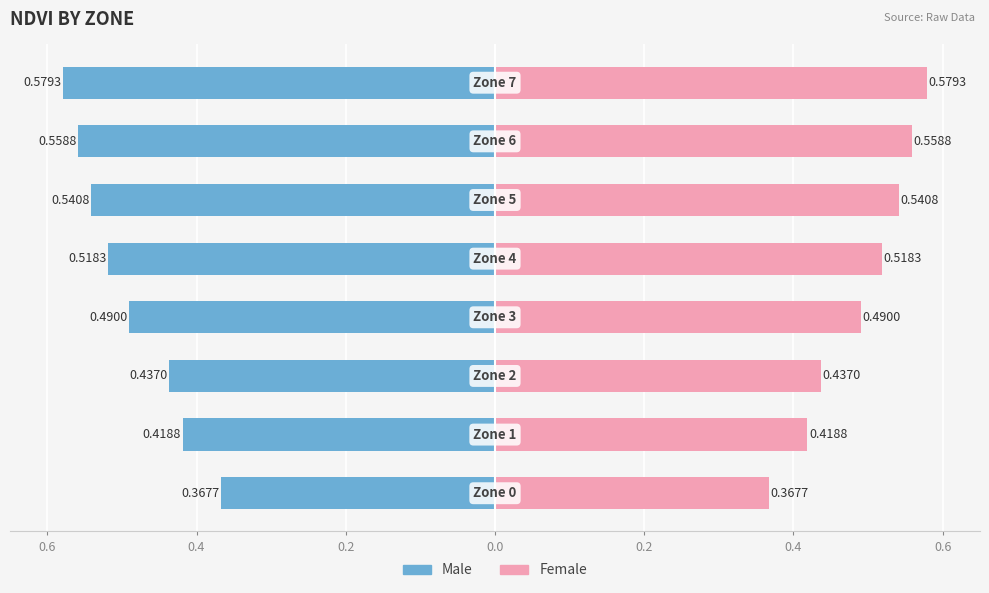

What is the difference between the maximum and second lowest values in the Male series?

0.2